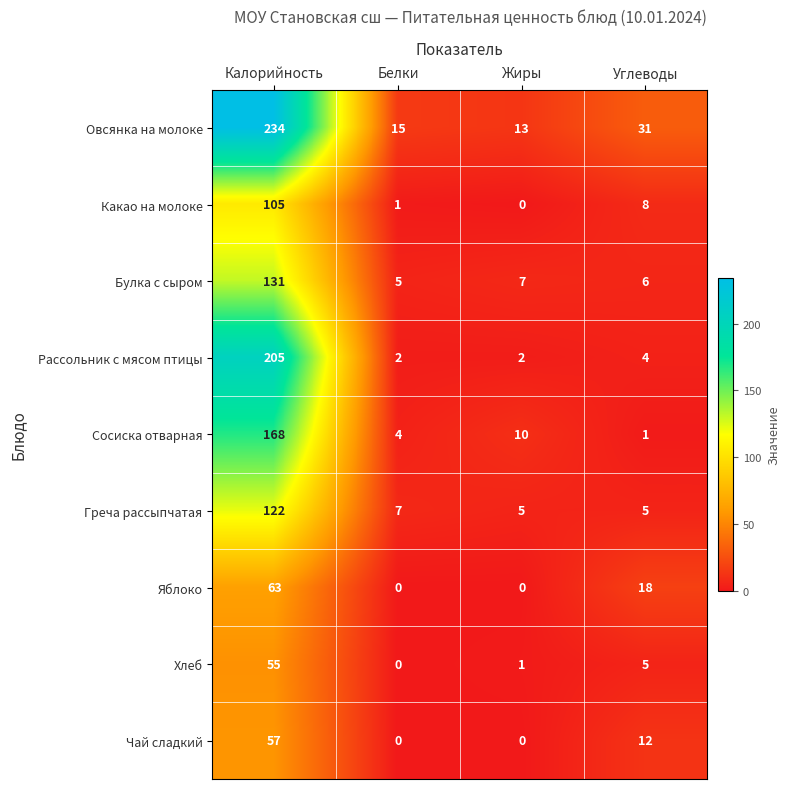

What is the total value across all series at Калорийность?

1140